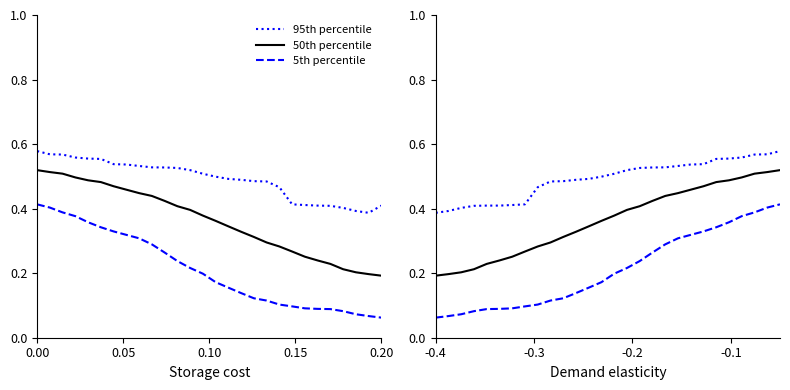

Count the 5th percentile values in the range 0 to 1.

28